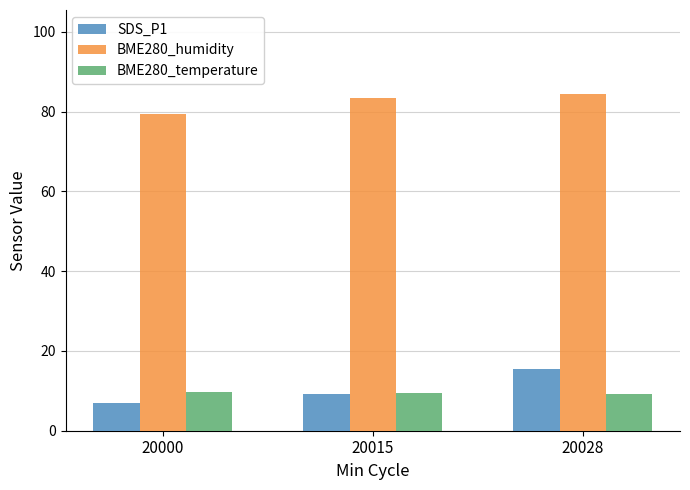

At which category is the sum across all series the highest?

20028